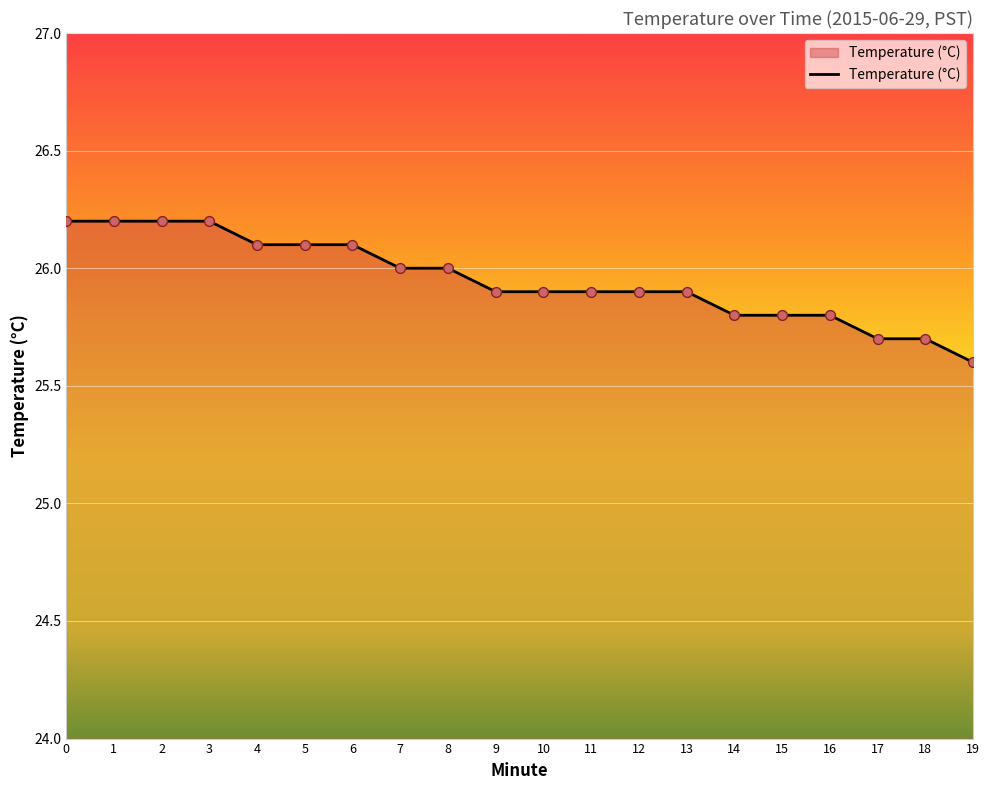

Which has a higher value, 4 or 10?

4